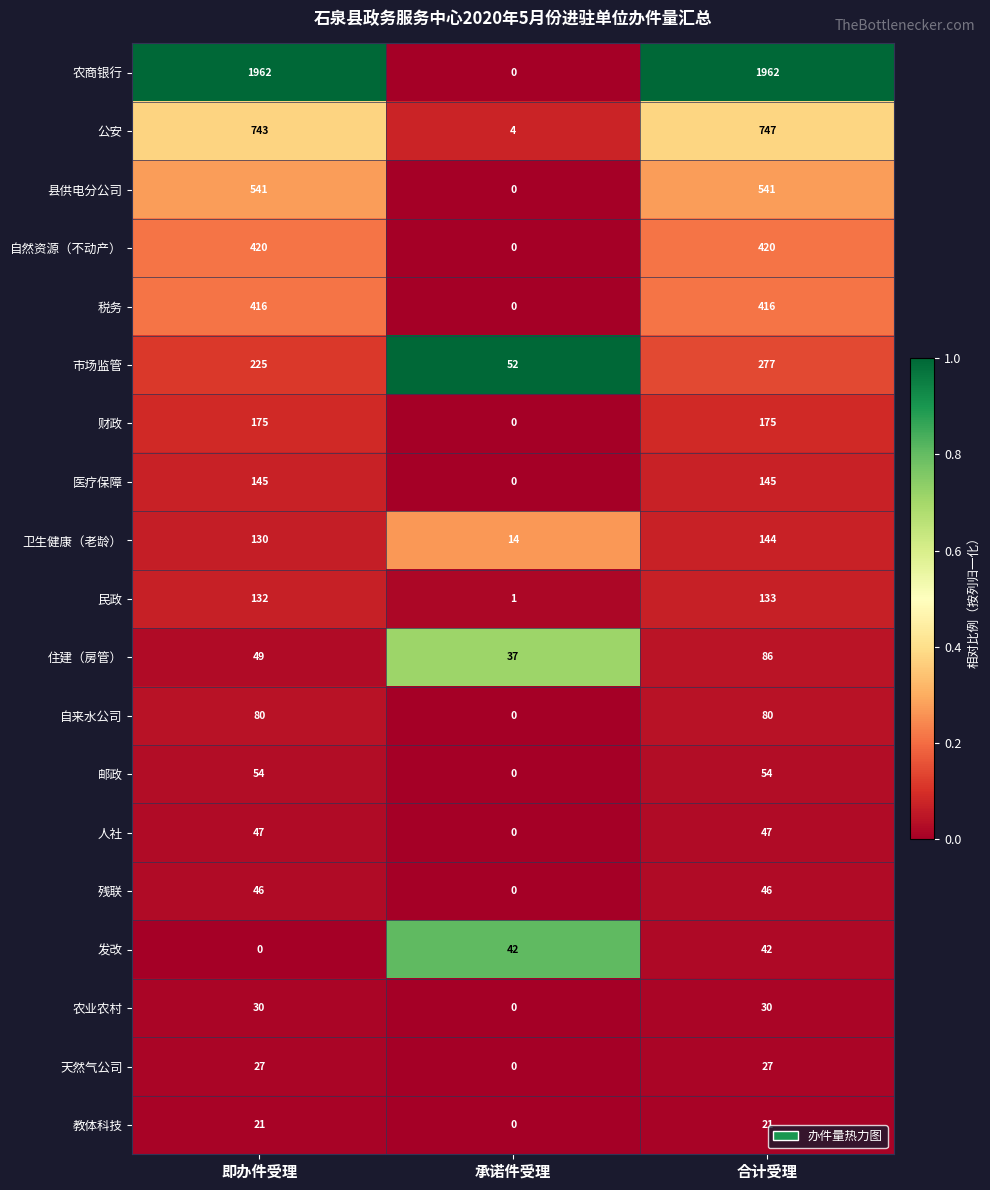

At how many categories does at least one series exceed 0?

3